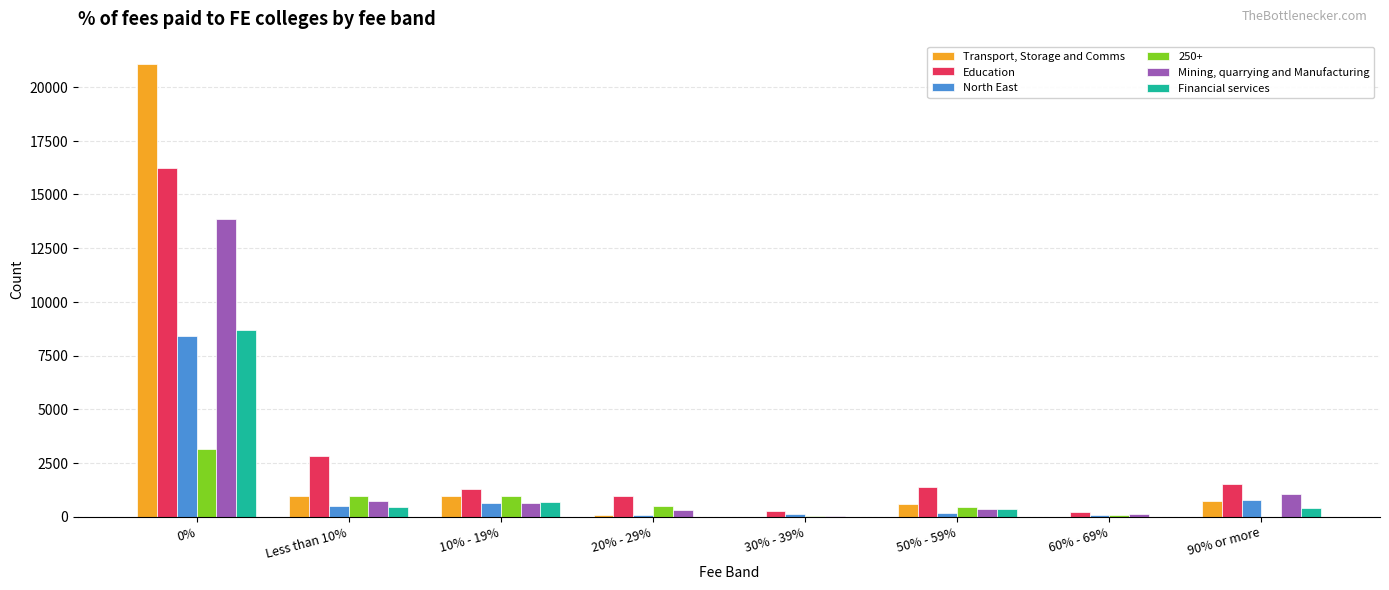

Which series has the largest range (max minus min)?

Transport, Storage and Comms